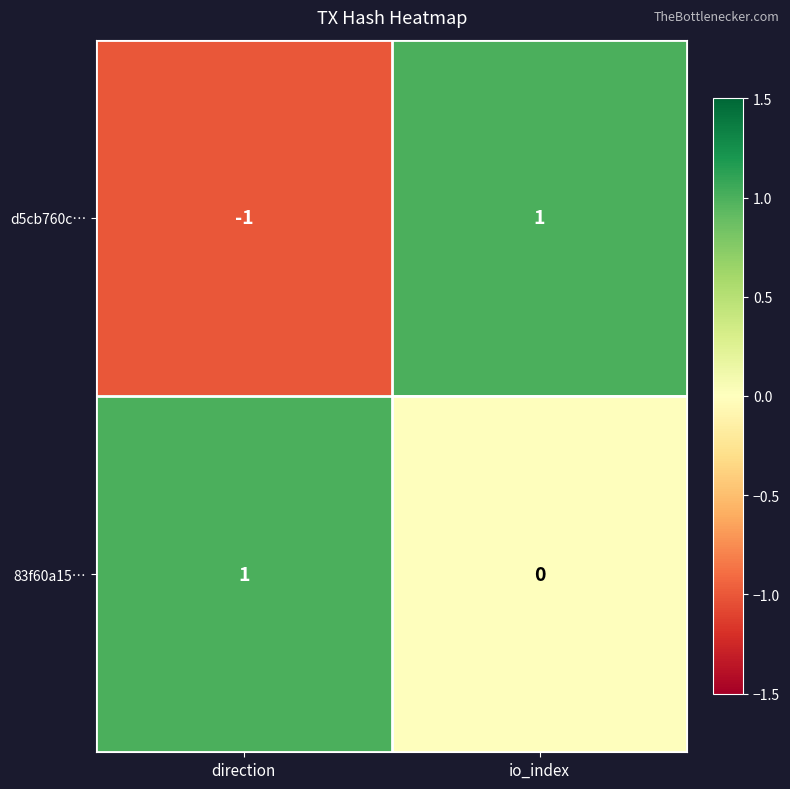

At which label is 83f60a15… closest to 0?

io_index